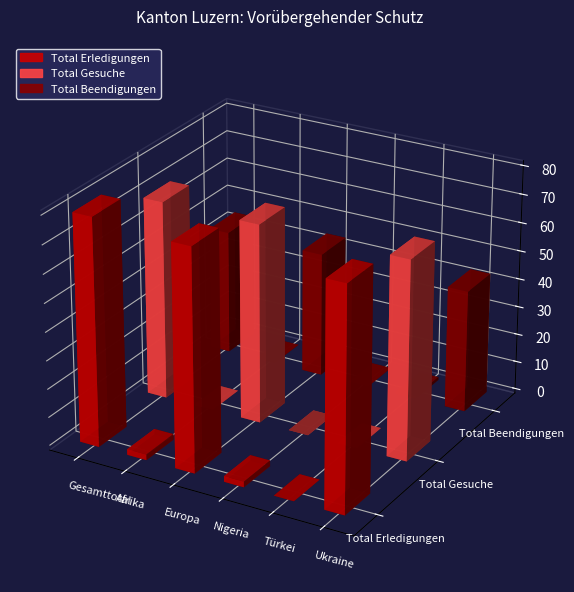

Rank the series at Afrika from highest to lowest value.

Total Erledigungen, Total Gesuche, Total Beendigungen